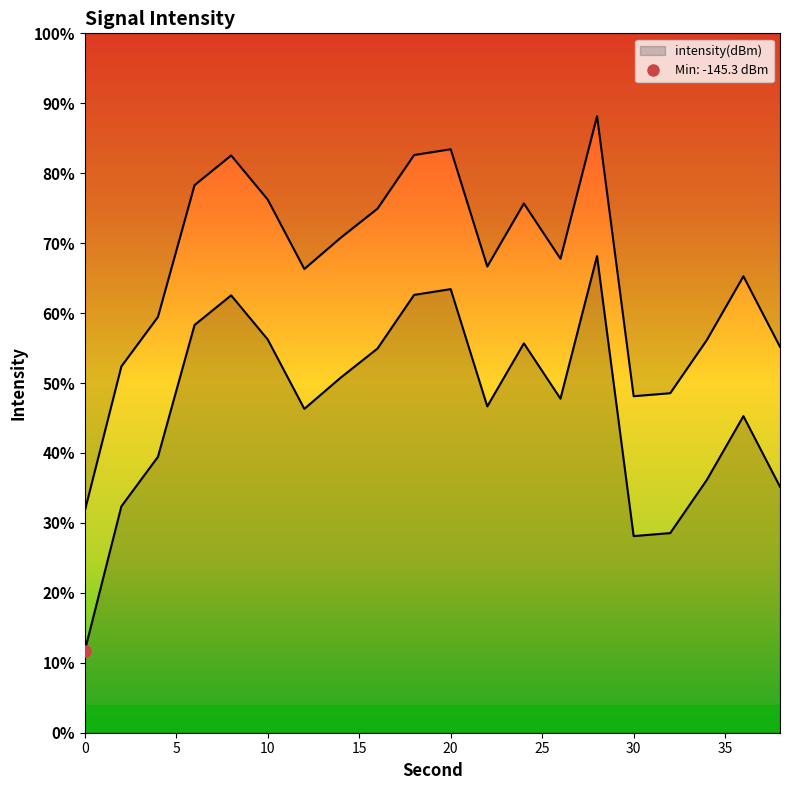

Rank the categories by value from lowest to highest.

0, 30, 32, 2, 38, 34, 4, 36, 12, 22, 26, 14, 16, 24, 10, 6, 8, 18, 20, 28